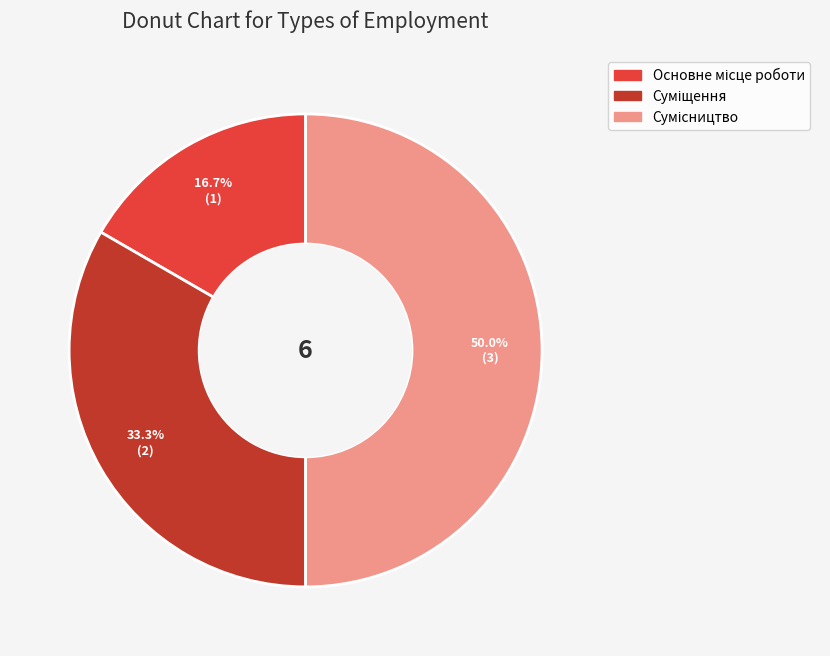

How many segments does this pie chart have?

3